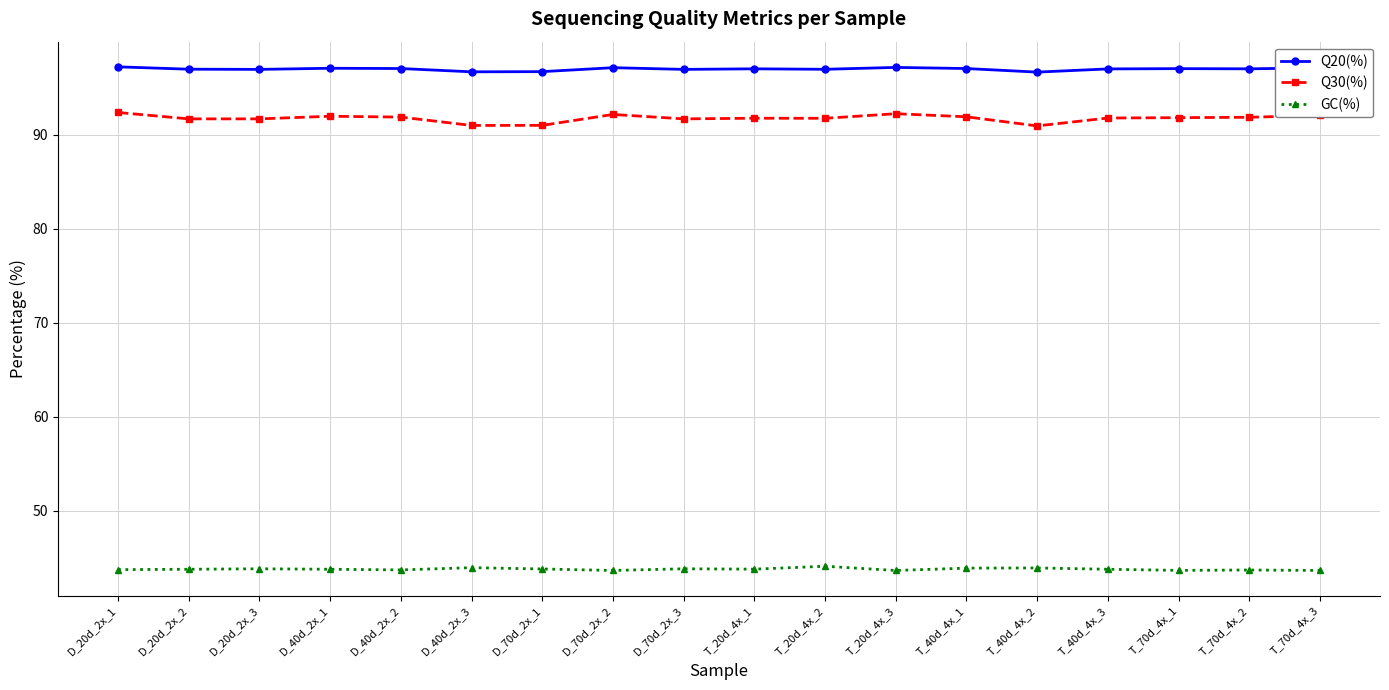

What is the label of the 2nd point from the right?

T_70d_4x_2